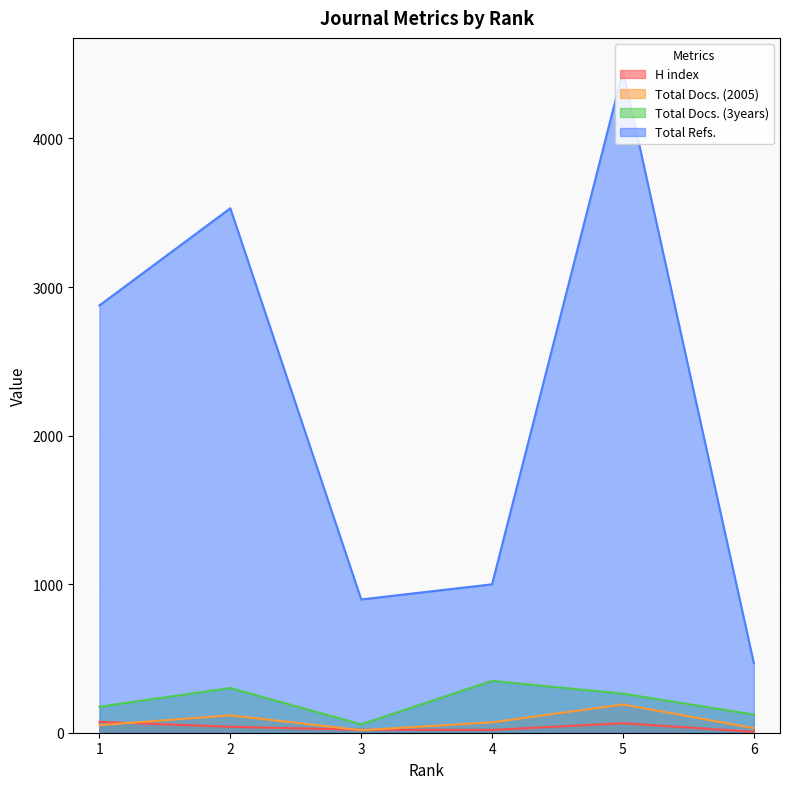

What are all the series names shown in the legend?

H index, Total Docs. (2005), Total Docs. (3years), Total Refs.